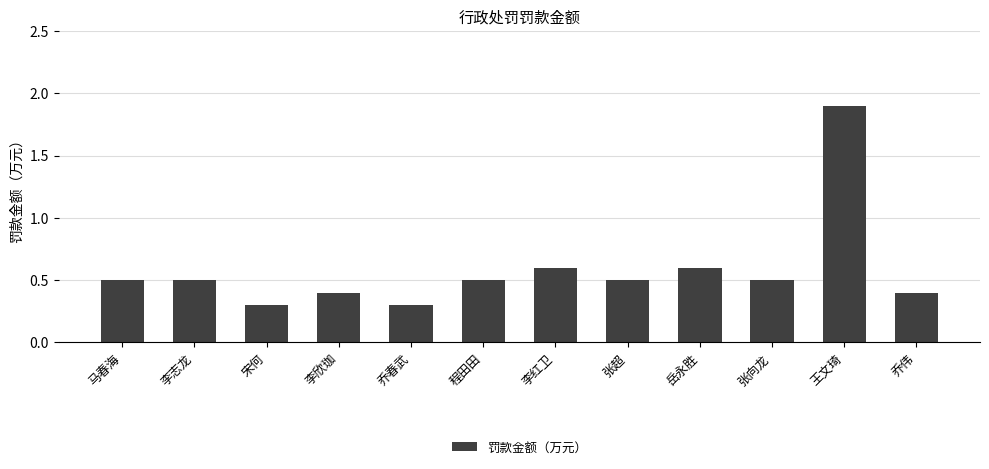

Are the bars horizontal?

No